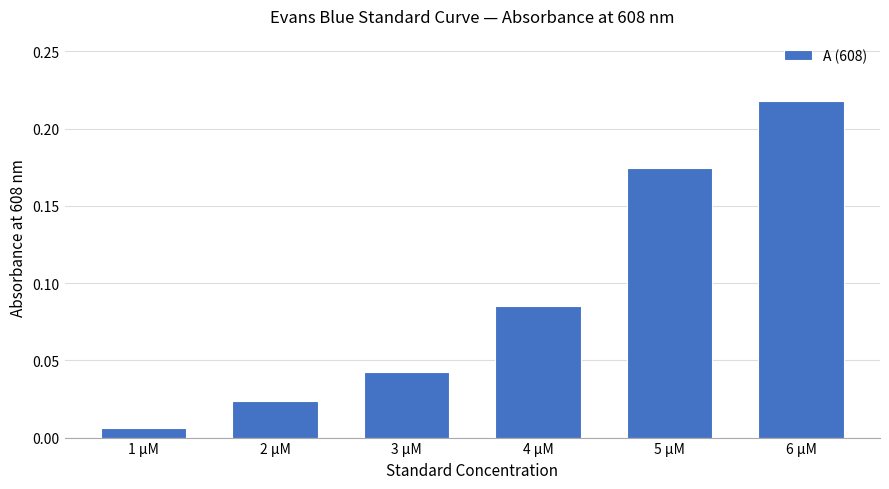

What is the sum of all values?

0.6